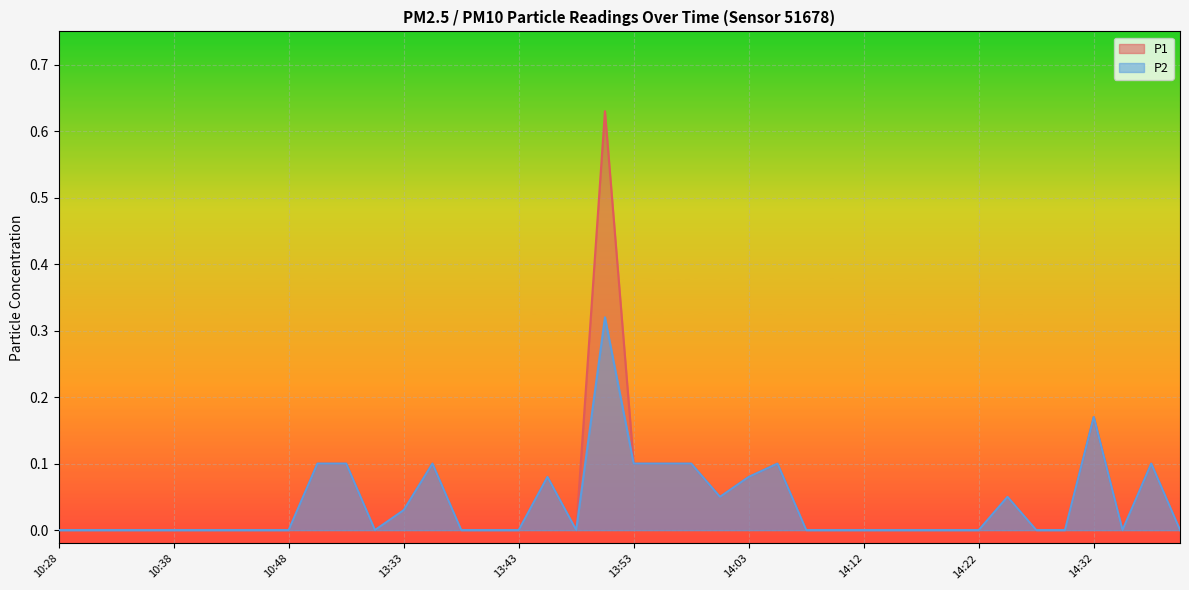

How many interior local peaks does the P1 series have?

7